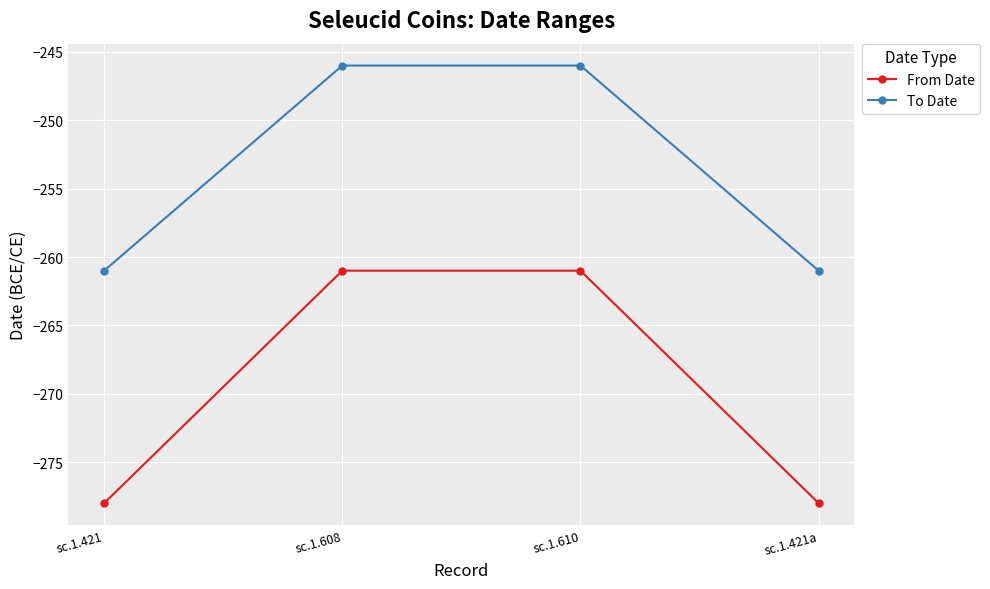

How many lines are shown in the chart?

2